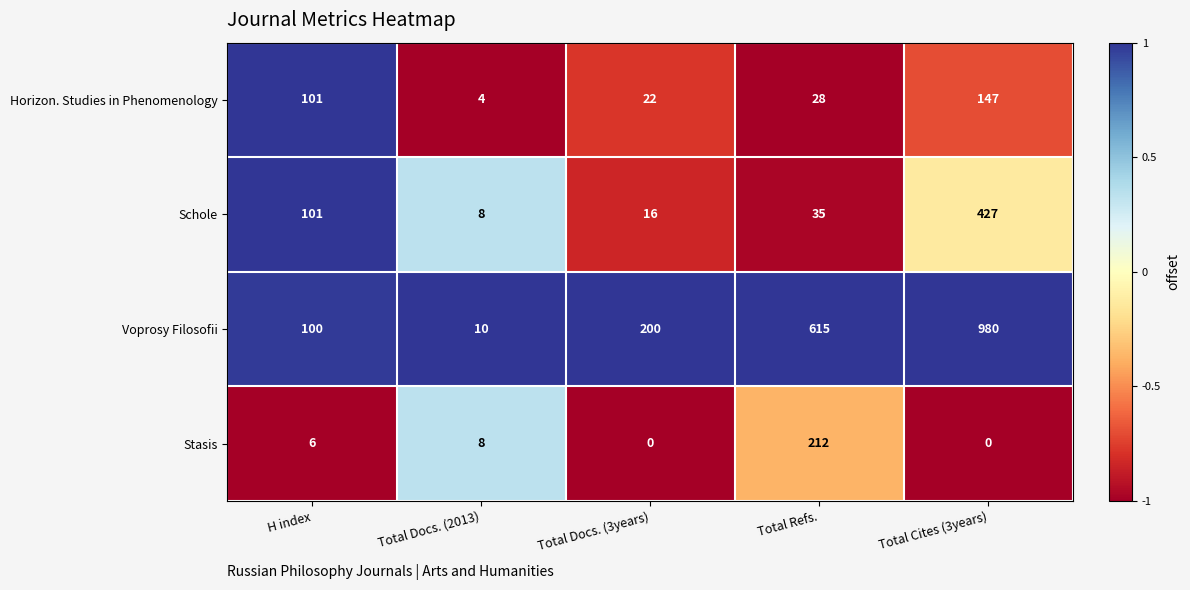

Which series changed the most between Total Docs. (2013) and Total Refs.?

Voprosy Filosofii